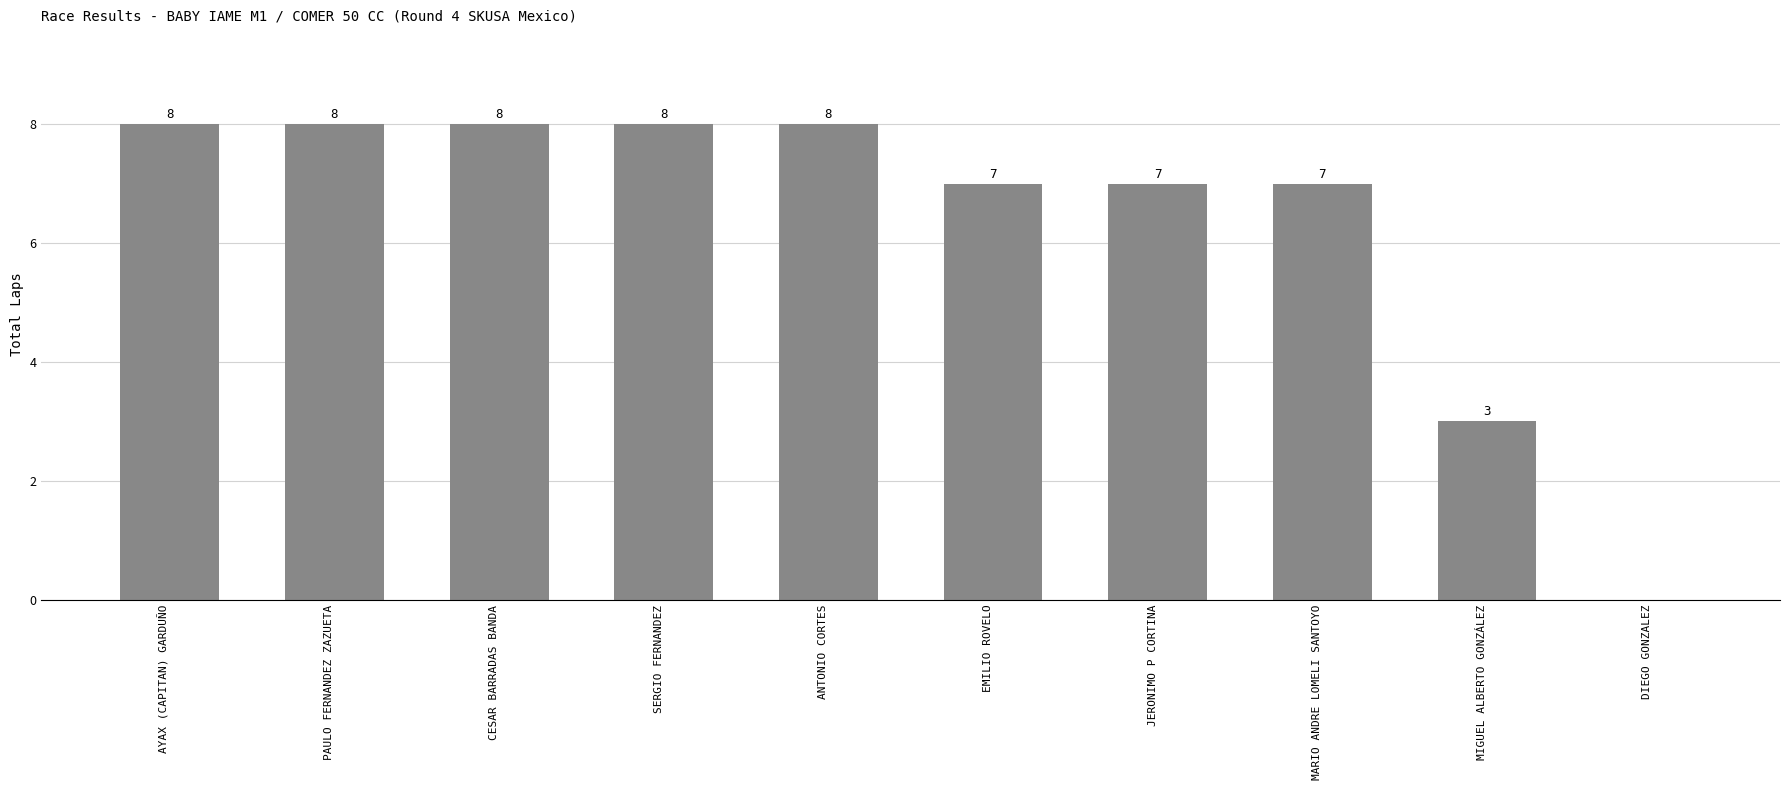

Reading right to left, extract all data points from this chart.

DIEGO GONZALEZ=0	MIGUEL ALBERTO GONZÁLEZ=3	MARIO ANDRE LOMELI SANTOYO=7	JERONIMO P CORTINA=7	EMILIO ROVELO=7	ANTONIO CORTES=8	SERGIO FERNANDEZ=8	CESAR BARRADAS BANDA=8	PAULO FERNANDEZ ZAZUETA=8	AYAX (CAPITAN) GARDUÑO=8